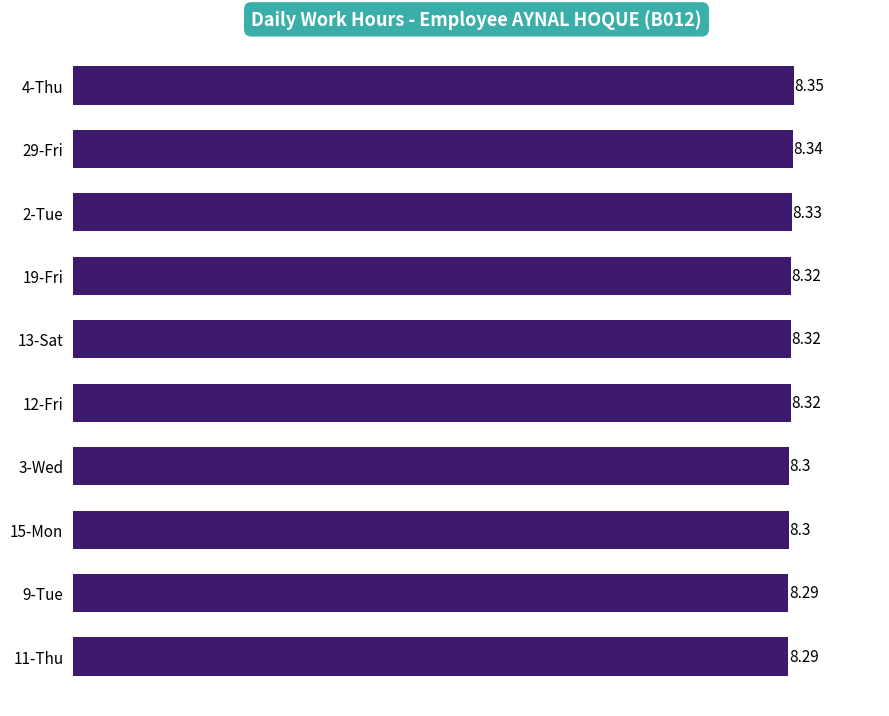

What is the sum of all values?

83.2